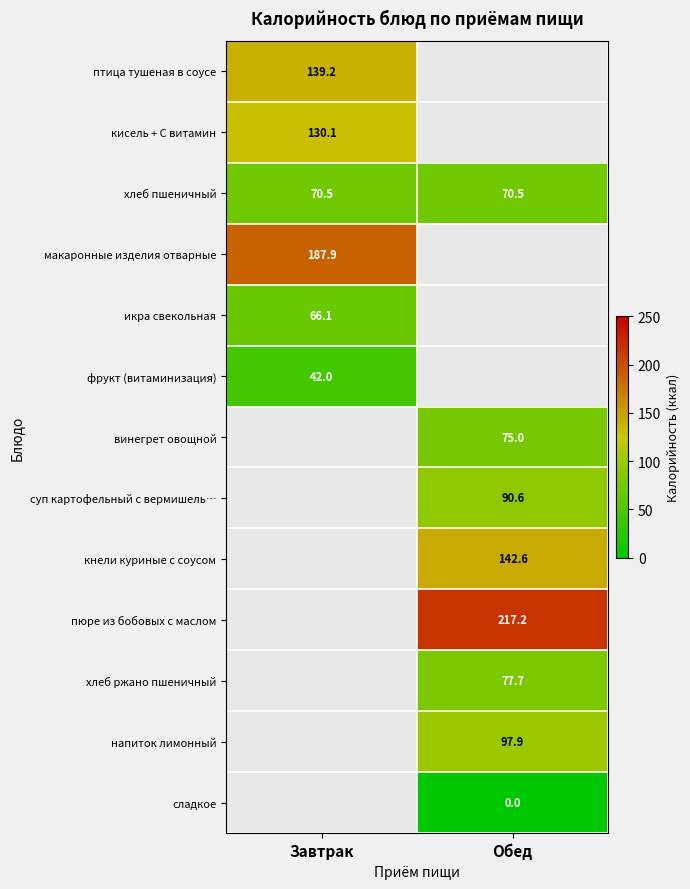

At how many categories does at least one series exceed 80?

2